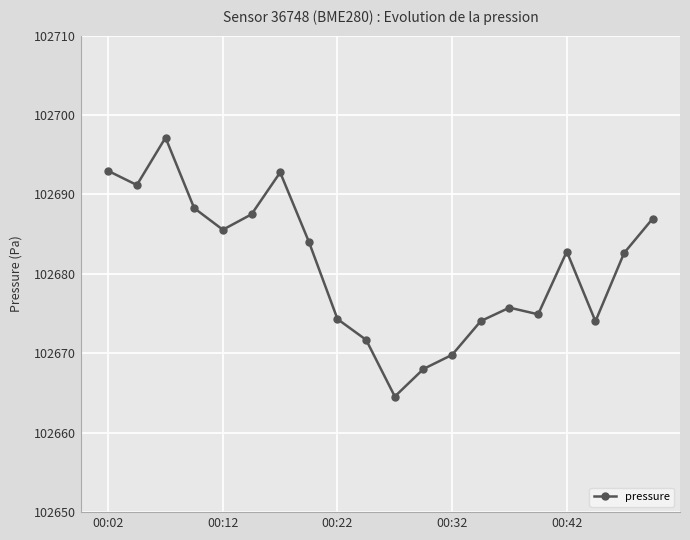

What is the difference between the maximum and minimum values?

32.6